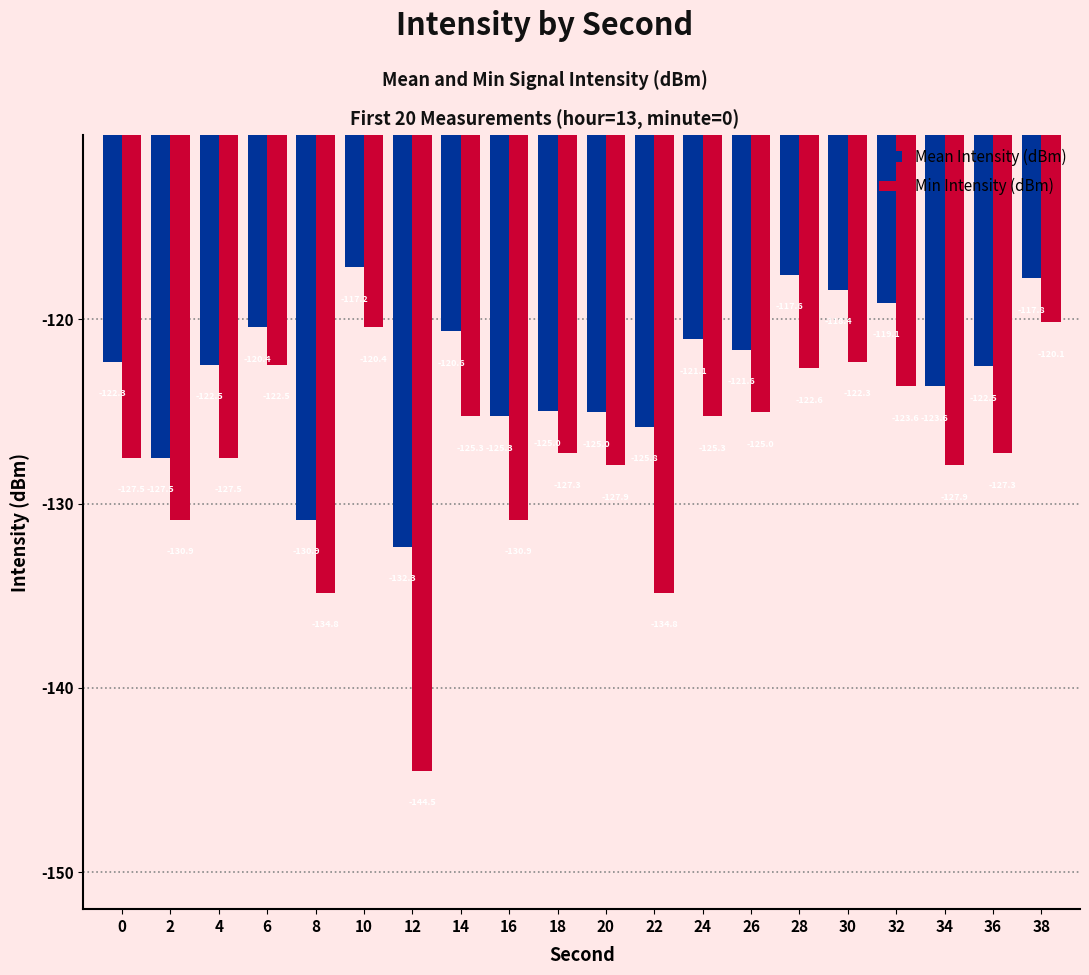

What is the sum of the Mean Intensity (dBm) values at 34 and 4?

-246.1